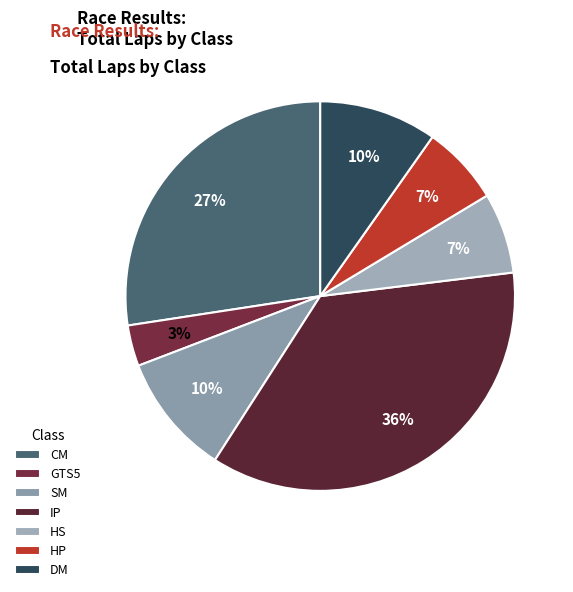

Is there a majority slice in this chart?

No